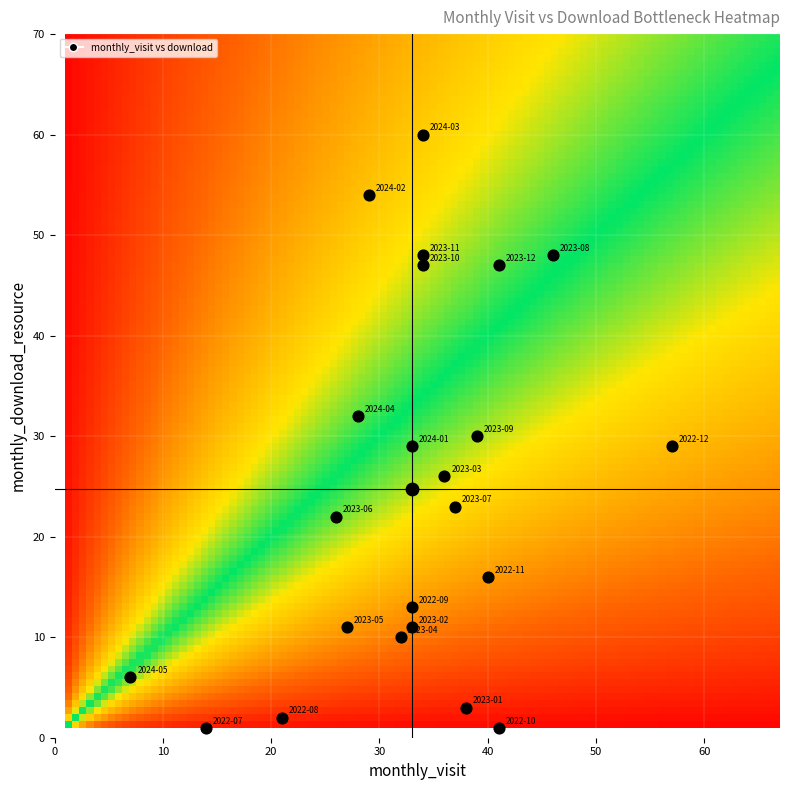

Reading left to right, extract all data points from this chart.

2022-07: monthly_visit=14	monthly_download_resource=1
2022-08: monthly_visit=21	monthly_download_resource=2
2022-09: monthly_visit=33	monthly_download_resource=13
2022-10: monthly_visit=41	monthly_download_resource=1
2022-11: monthly_visit=40	monthly_download_resource=16
2022-12: monthly_visit=57	monthly_download_resource=29
2023-01: monthly_visit=38	monthly_download_resource=3
2023-02: monthly_visit=33	monthly_download_resource=11
2023-03: monthly_visit=36	monthly_download_resource=26
2023-04: monthly_visit=32	monthly_download_resource=10
2023-05: monthly_visit=27	monthly_download_resource=11
2023-06: monthly_visit=26	monthly_download_resource=22
2023-07: monthly_visit=37	monthly_download_resource=23
2023-08: monthly_visit=46	monthly_download_resource=48
2023-09: monthly_visit=39	monthly_download_resource=30
2023-10: monthly_visit=34	monthly_download_resource=47
2023-11: monthly_visit=34	monthly_download_resource=48
2023-12: monthly_visit=41	monthly_download_resource=47
2024-01: monthly_visit=33	monthly_download_resource=29
2024-02: monthly_visit=29	monthly_download_resource=54
2024-03: monthly_visit=34	monthly_download_resource=60
2024-04: monthly_visit=28	monthly_download_resource=32
2024-05: monthly_visit=7	monthly_download_resource=6